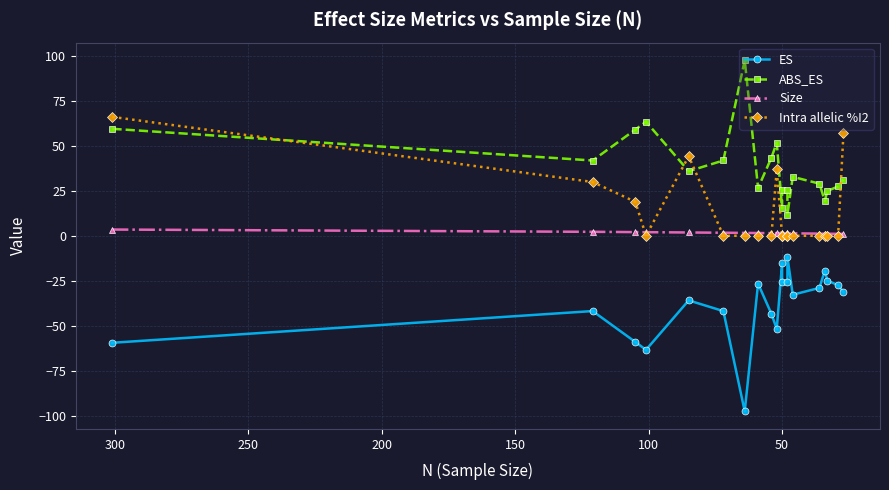

What is the value of the Size point at the 2nd from the left?

2.2